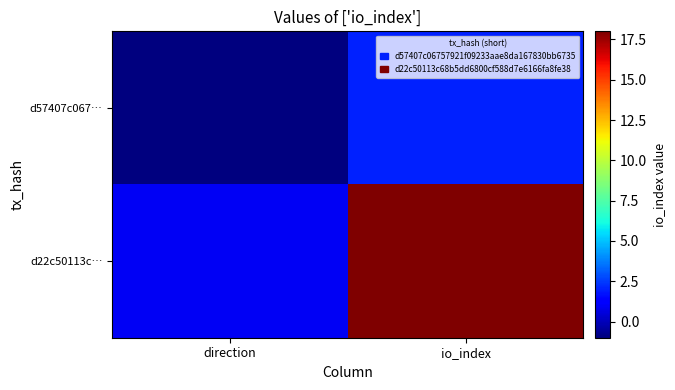

Between direction and io_index, which series saw the biggest shift?

d22c50113c…